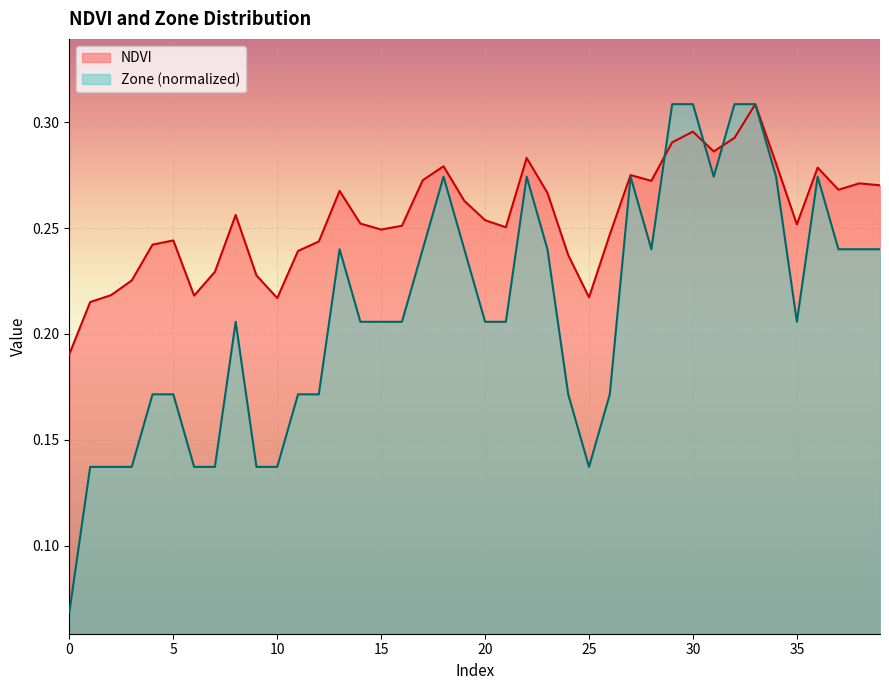

What is the minimum value shown in the chart?

0.1